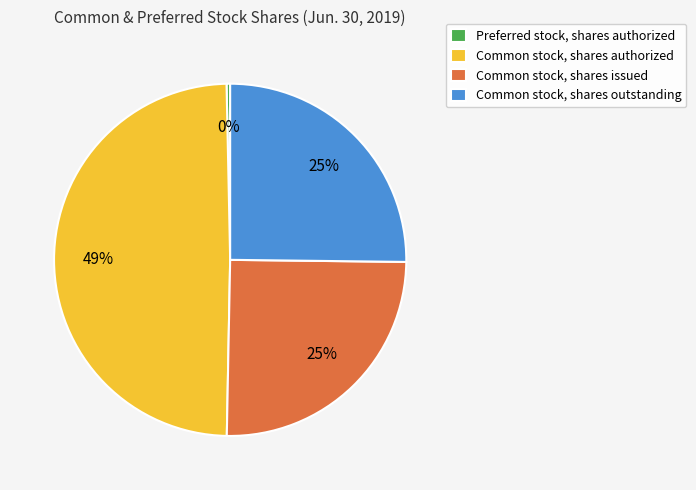

Approximately how many times larger is the value at Common stock, shares outstanding compared to Preferred stock, shares authorized?

76.5